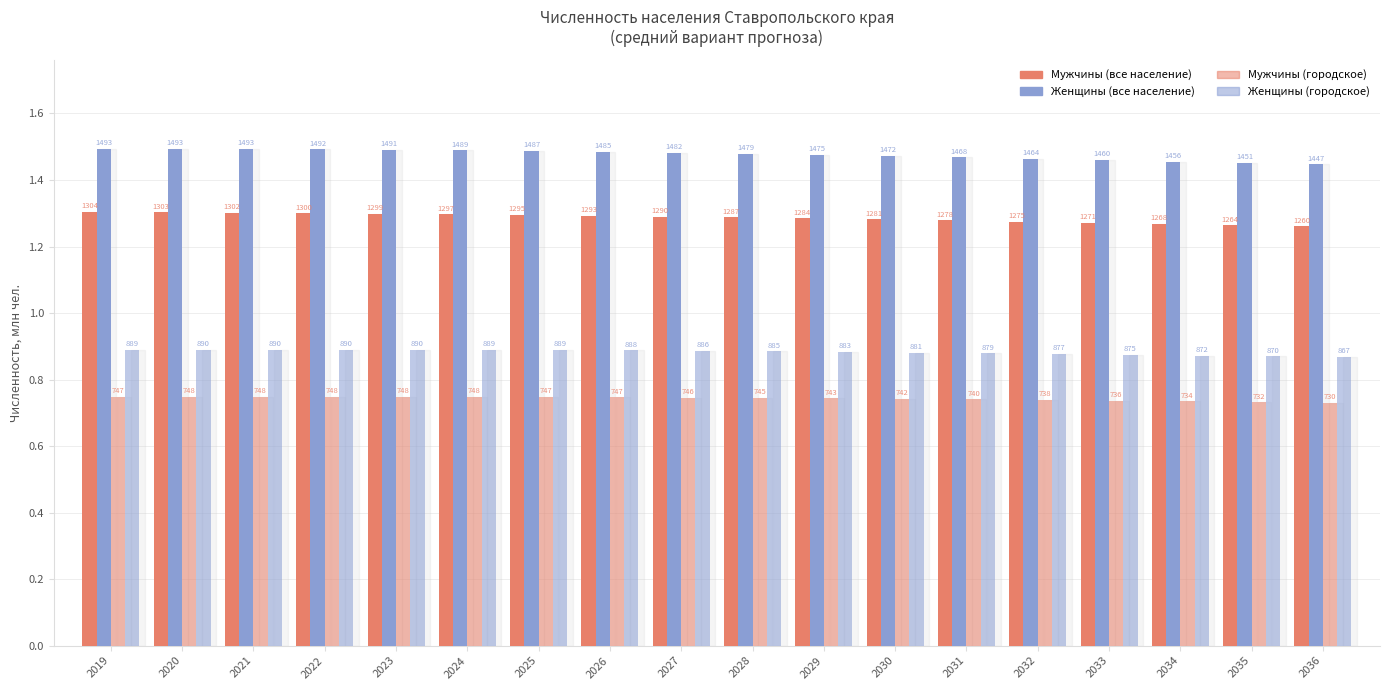

Are the bars grouped side by side (vs. stacked)?

Yes